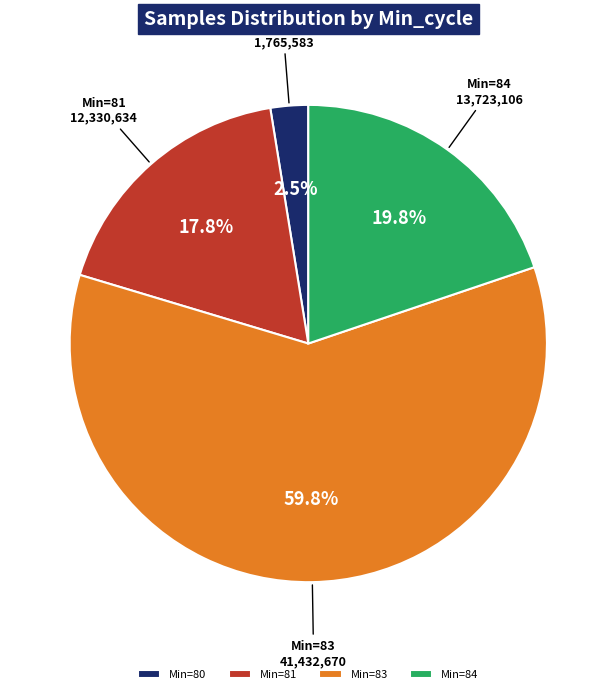

Between Min=80 and Min=84, which is larger?

Min=84